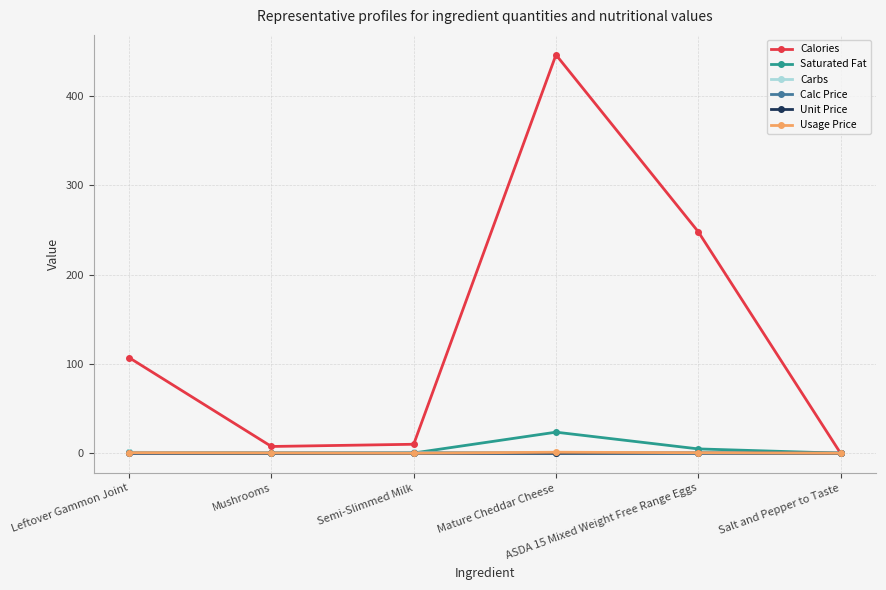

Reading left to right, what are all the values shown in this chart?

Calories: Leftover Gammon Joint=107.0	Mushrooms=7.5	Semi-Slimmed Milk=10.0	Mature Cheddar Cheese=446.2	ASDA 15 Mixed Weight Free Range Eggs=248.0	Salt and Pepper to Taste=0.0
Saturated Fat: Leftover Gammon Joint=0.8	Mushrooms=0.1	Semi-Slimmed Milk=0.2	Mature Cheddar Cheese=23.5	ASDA 15 Mixed Weight Free Range Eggs=4.8	Salt and Pepper to Taste=0.0
Carbs: Leftover Gammon Joint=1.0	Mushrooms=0.5	Semi-Slimmed Milk=1.0	Mature Cheddar Cheese=0.0	ASDA 15 Mixed Weight Free Range Eggs=0.0	Salt and Pepper to Taste=0.0
Calc Price: Leftover Gammon Joint=0.0	Mushrooms=0.0	Semi-Slimmed Milk=0.0	Mature Cheddar Cheese=0.0	ASDA 15 Mixed Weight Free Range Eggs=0.1	Salt and Pepper to Taste=0.0
Unit Price: Leftover Gammon Joint=0.0	Mushrooms=0.0	Semi-Slimmed Milk=0.0	Mature Cheddar Cheese=0.0	ASDA 15 Mixed Weight Free Range Eggs=0.1	Salt and Pepper to Taste=0.0
Usage Price: Leftover Gammon Joint=0.6	Mushrooms=0.3	Semi-Slimmed Milk=0.0	Mature Cheddar Cheese=1.1	ASDA 15 Mixed Weight Free Range Eggs=0.5	Salt and Pepper to Taste=0.0